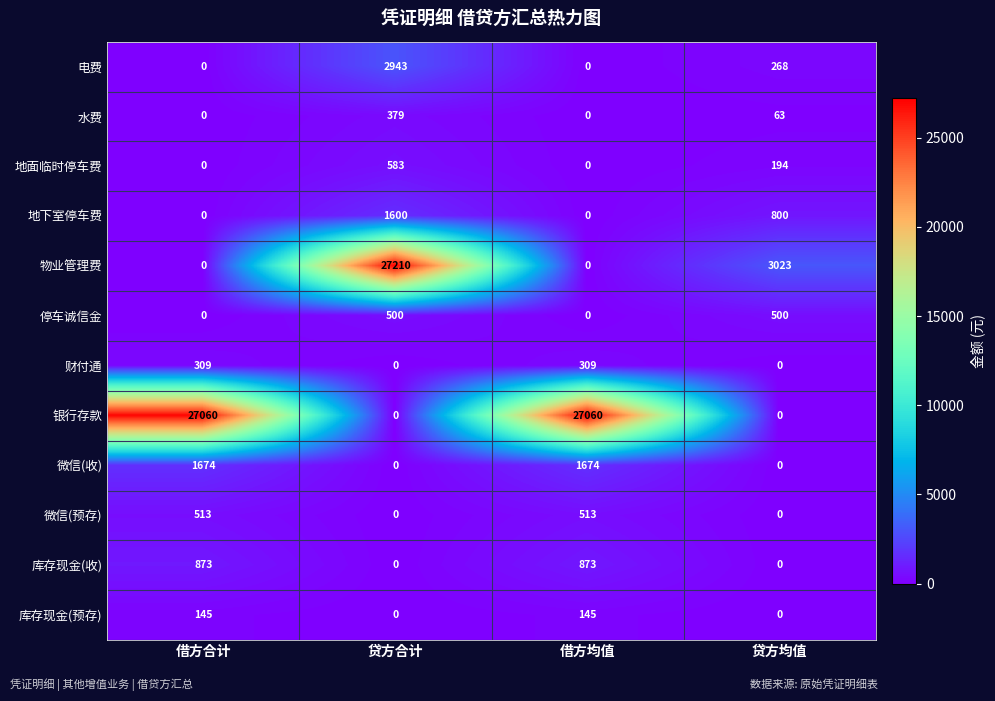

What is the difference between the 水费 values at 借方均值 and 贷方合计?

379